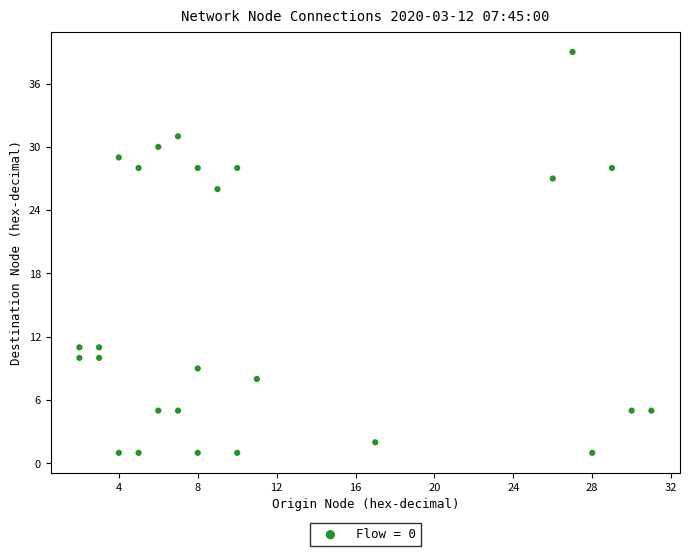

What Y value in the scatter plot is closest to 20?

26